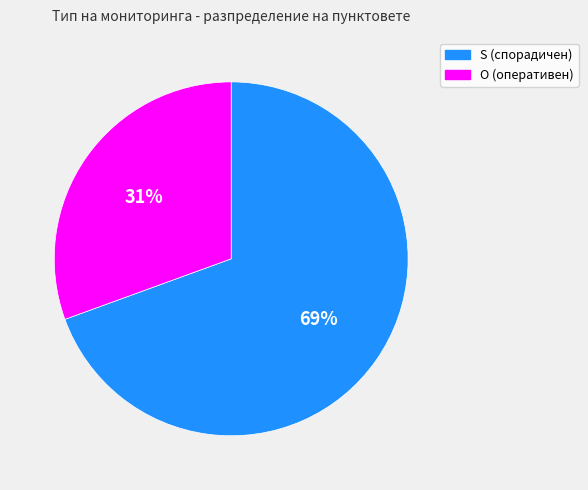

To the nearest percent, what percentage of the pie is O?

31%